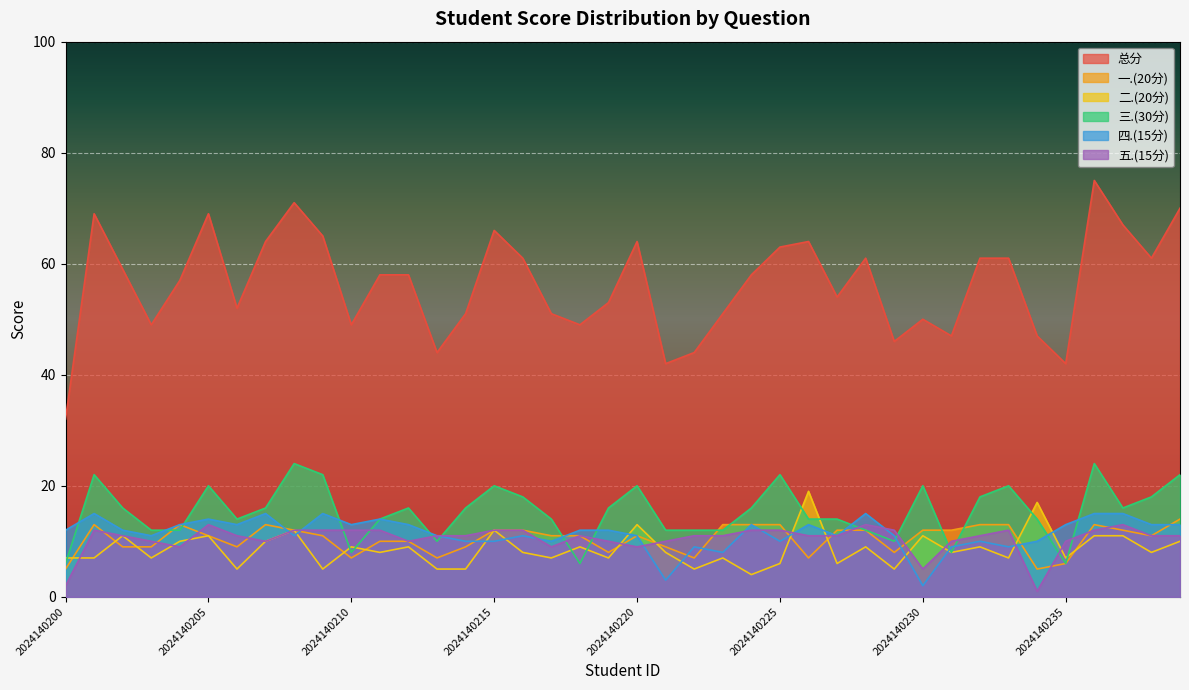

What is the value of the 五.(15分) point at the 28th from the left?

11